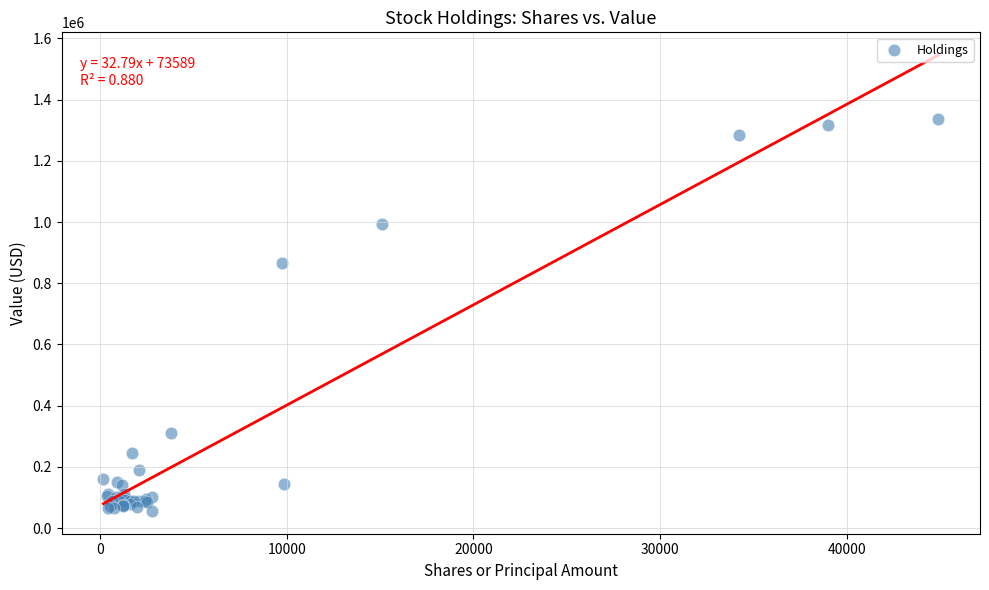

What Y value in the scatter plot is closest to 697000?

865000